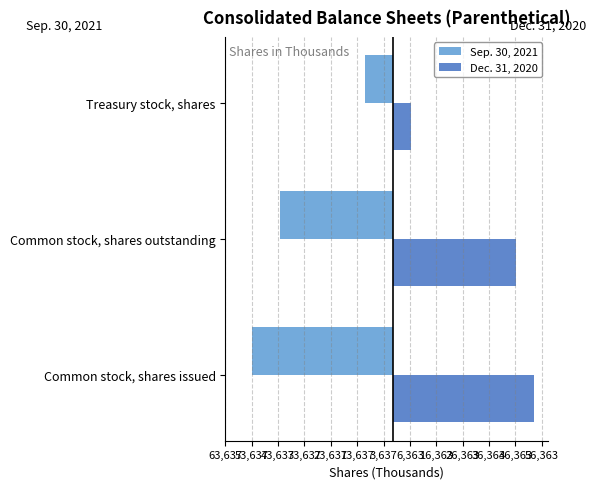

What are all the series names shown in the legend?

Sep. 30, 2021, Dec. 31, 2020